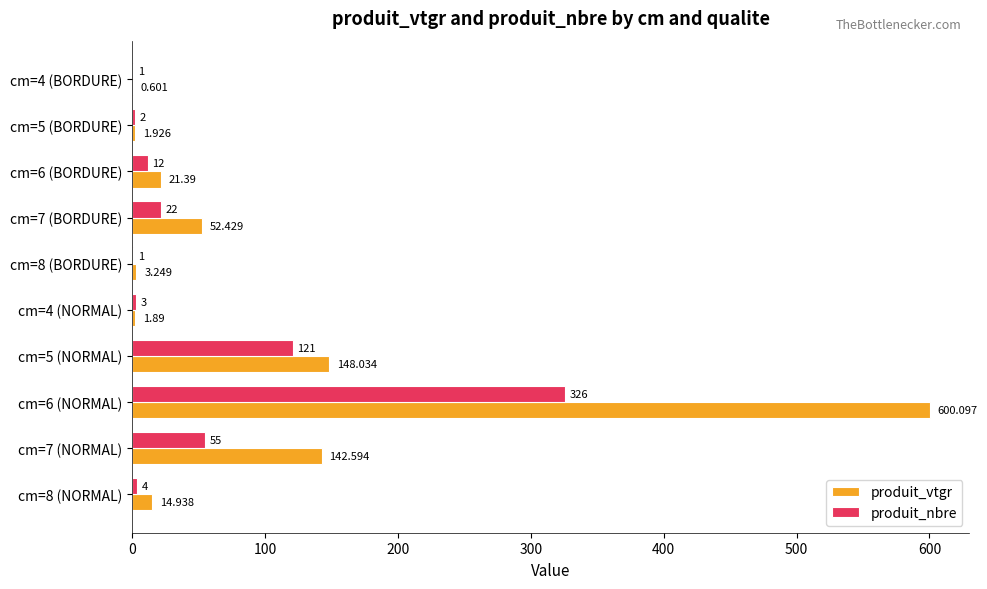

Between cm=5 (BORDURE) and cm=8 (NORMAL), which series saw the biggest shift?

produit_vtgr